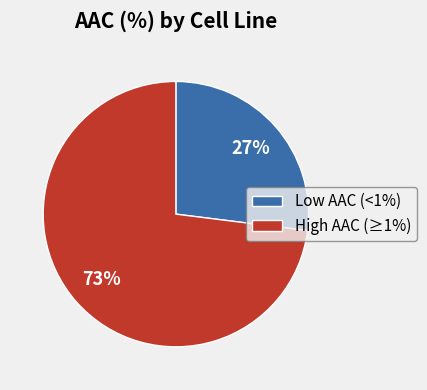

Is there a majority slice in this chart?

Yes